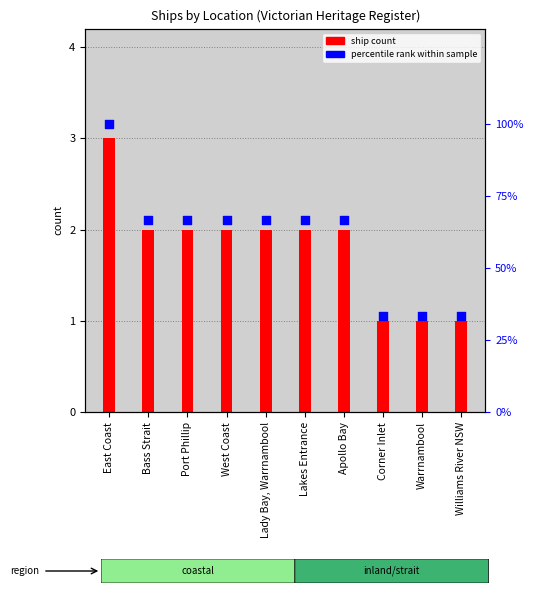

At which category is the sum across all series the highest?

East Coast